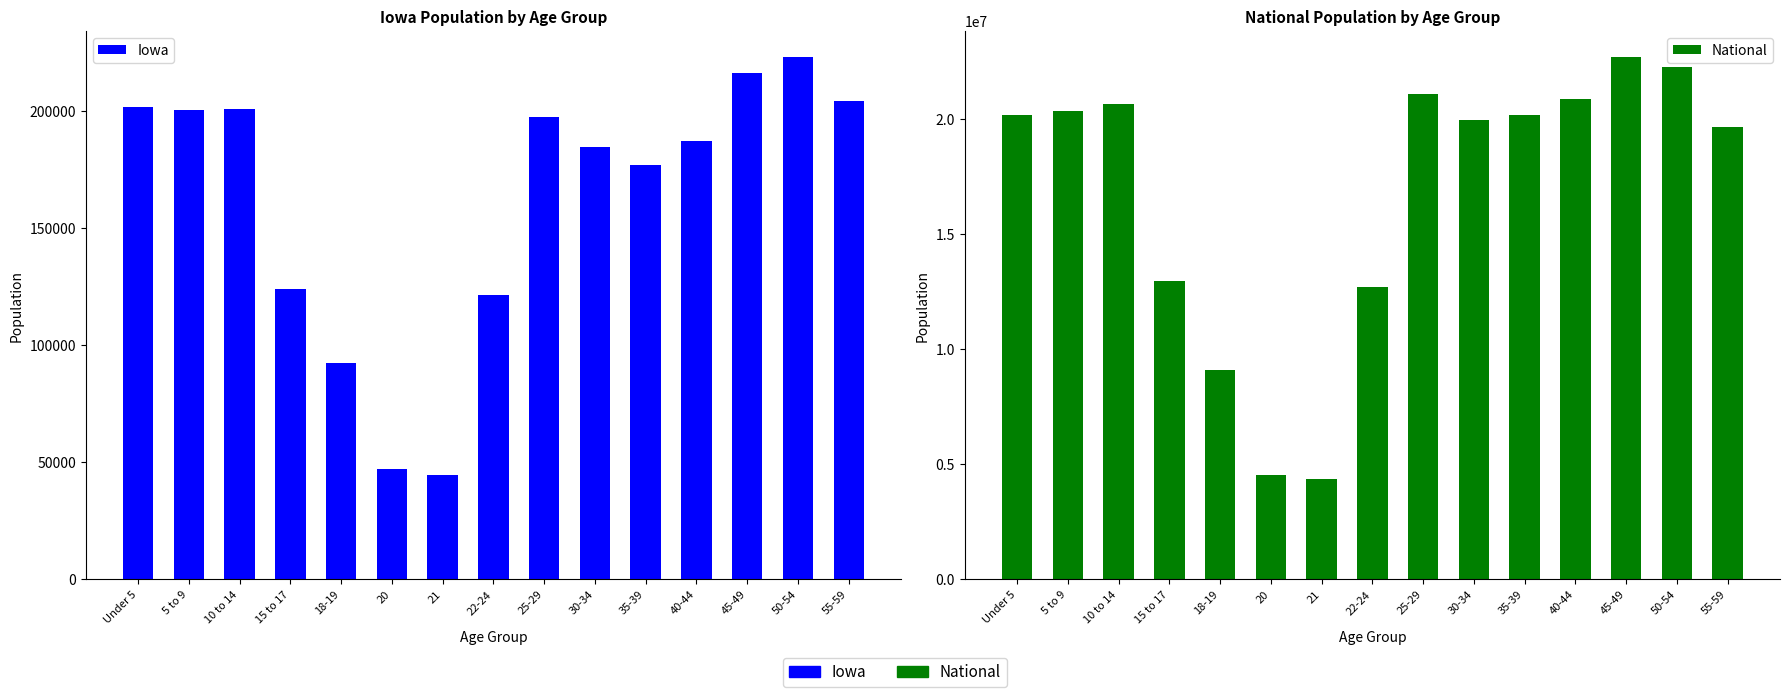

What is the difference between the National values at 40-44 and 55-59?

1226159